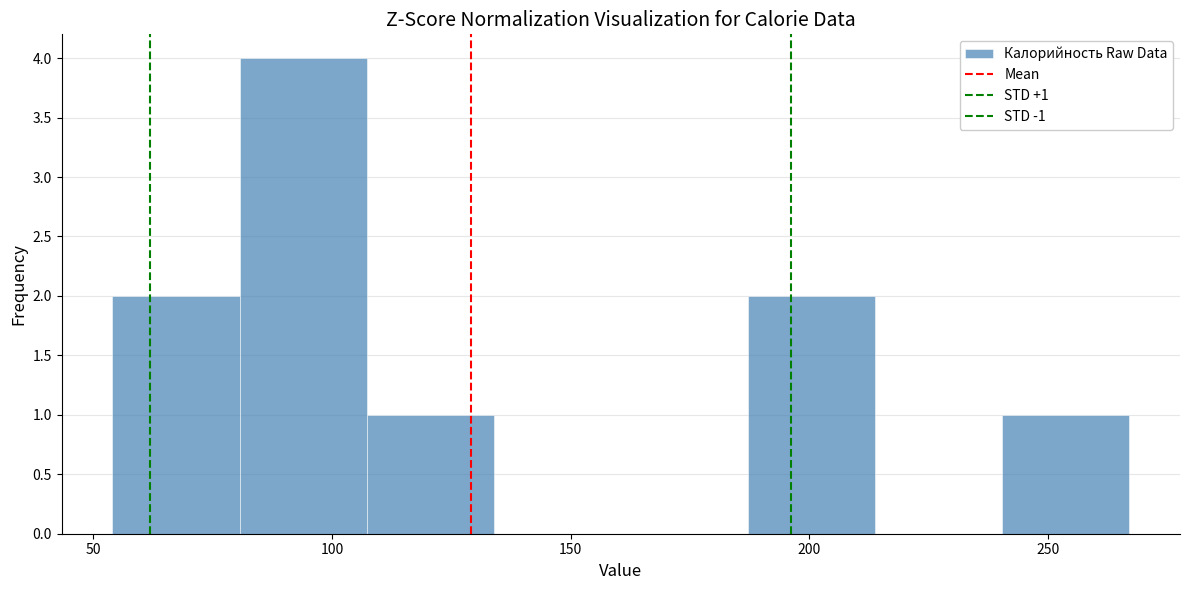

Over which range of the x-axis is the bar tallest?

80 to 105